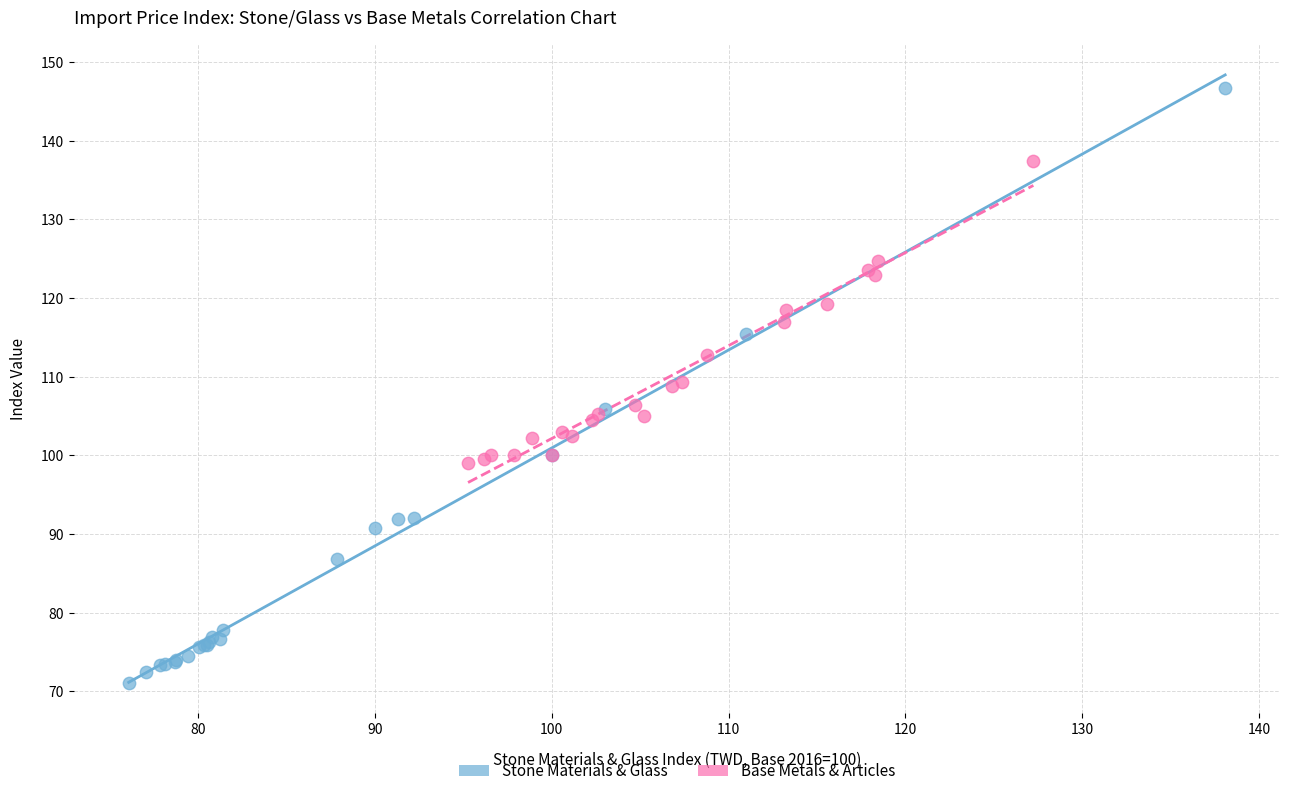

Which series contains the highest Y value?

Stone Materials & Glass